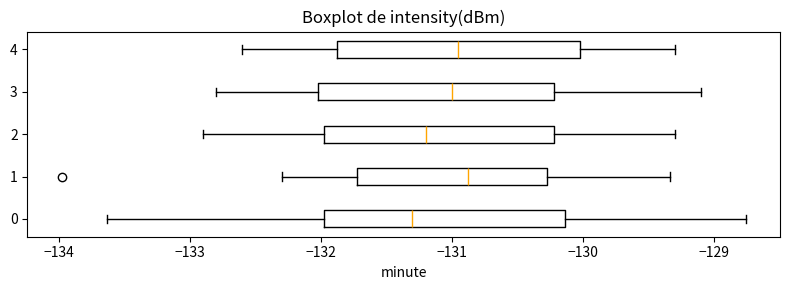

Reading bottom to top, read every box against the x-axis: the position of its median line, the range the box covers, and the ends of its whiskers. The values are not printed on the chart, so give them approximately, as read against the axis.

0: median -131.3, box -132.0 to -130.1, whiskers -133.6 to -128.8
1: median -130.9, box -131.7 to -130.3, whiskers -132.3 to -129.3
2: median -131.2, box -132.0 to -130.2, whiskers -132.9 to -129.3
3: median -131.0, box -132.0 to -130.2, whiskers -132.8 to -129.1
4: median -130.9, box -131.9 to -130.0, whiskers -132.6 to -129.3